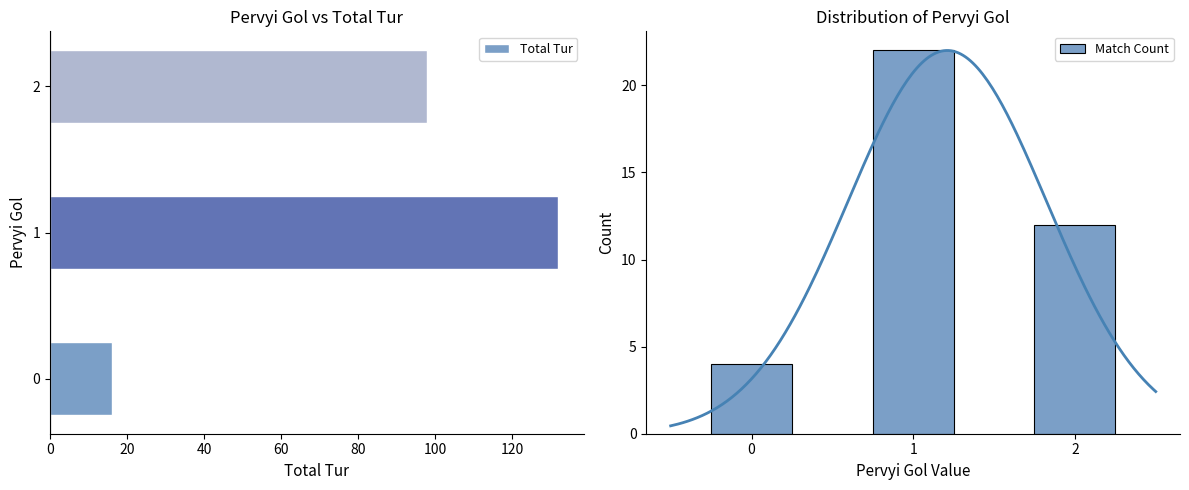

Count the Match Count values in the range 4 to 22.

3